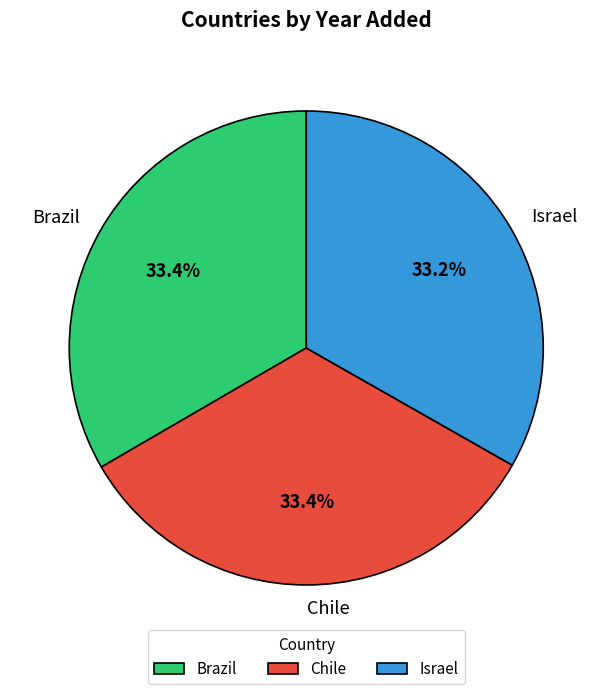

True or false: Brazil accounts for 33% of the total.

True